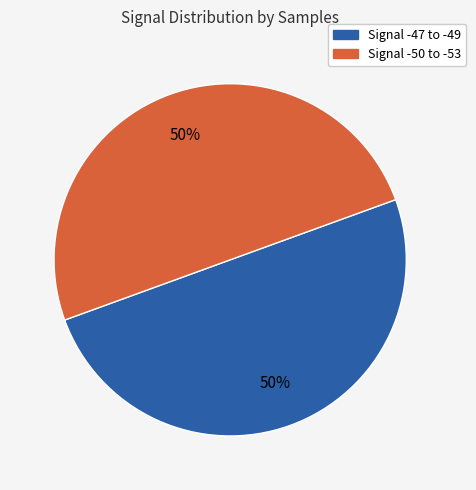

To the nearest percent, what is the average slice percentage?

50%